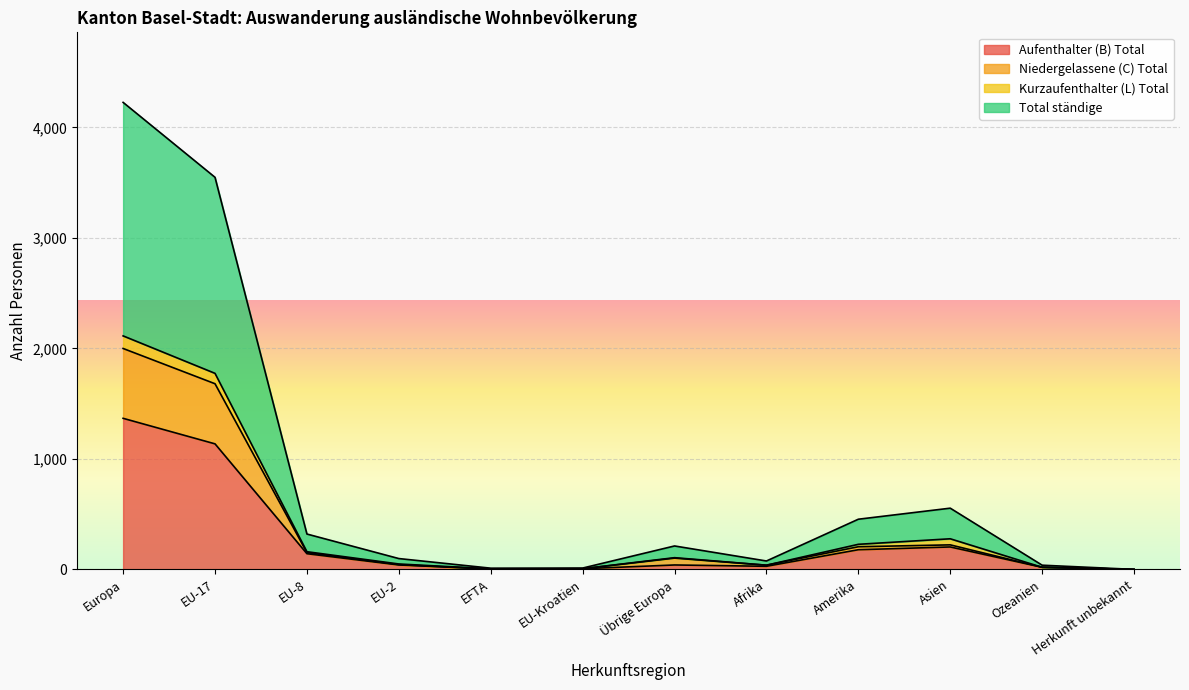

Does the chart display data point markers on the line(s)?

No